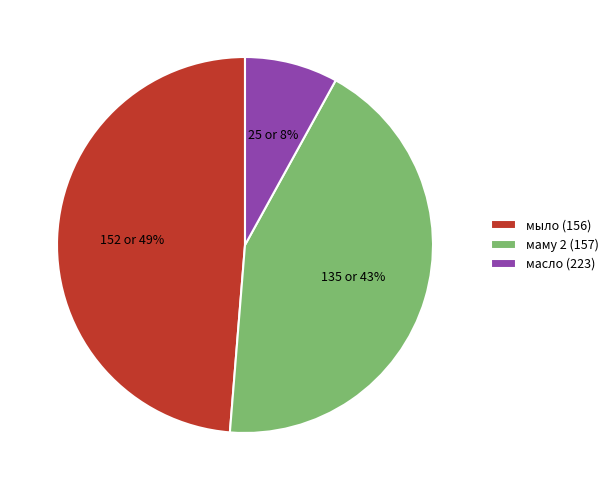

Is there any slice that represents more than half of the pie?

No